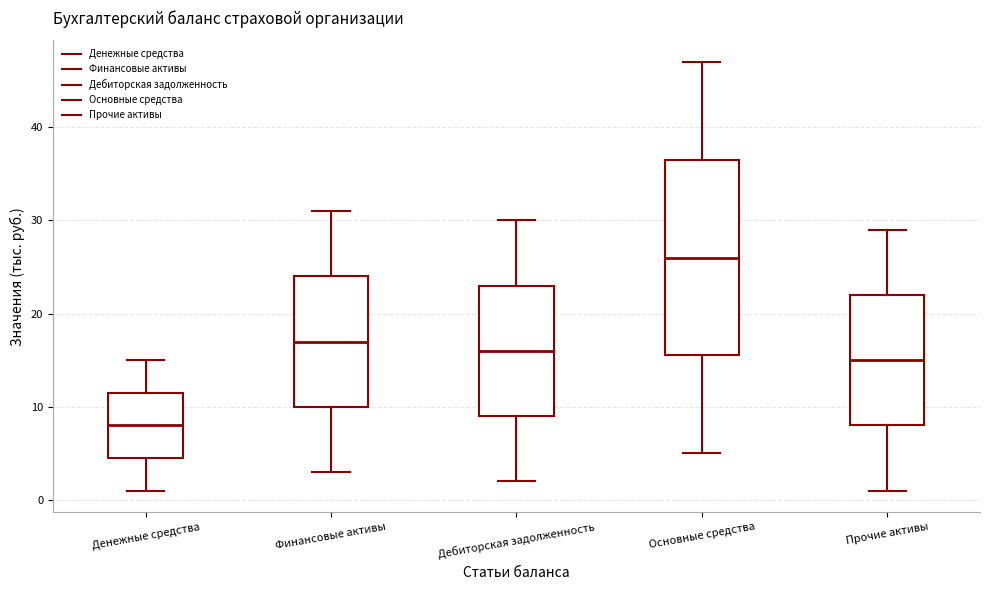

Where does the lower whisker of the box for Основные средства end on the y-axis? The values are not printed on the chart, so give them approximately, as read against the axis.

5